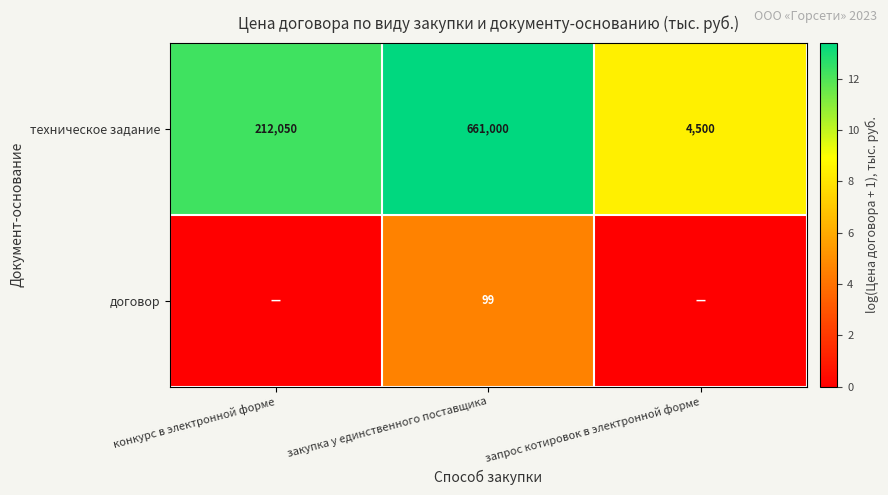

True or false: техническое задание has a value of 2337 at запрос котировок в электронной форме.

False